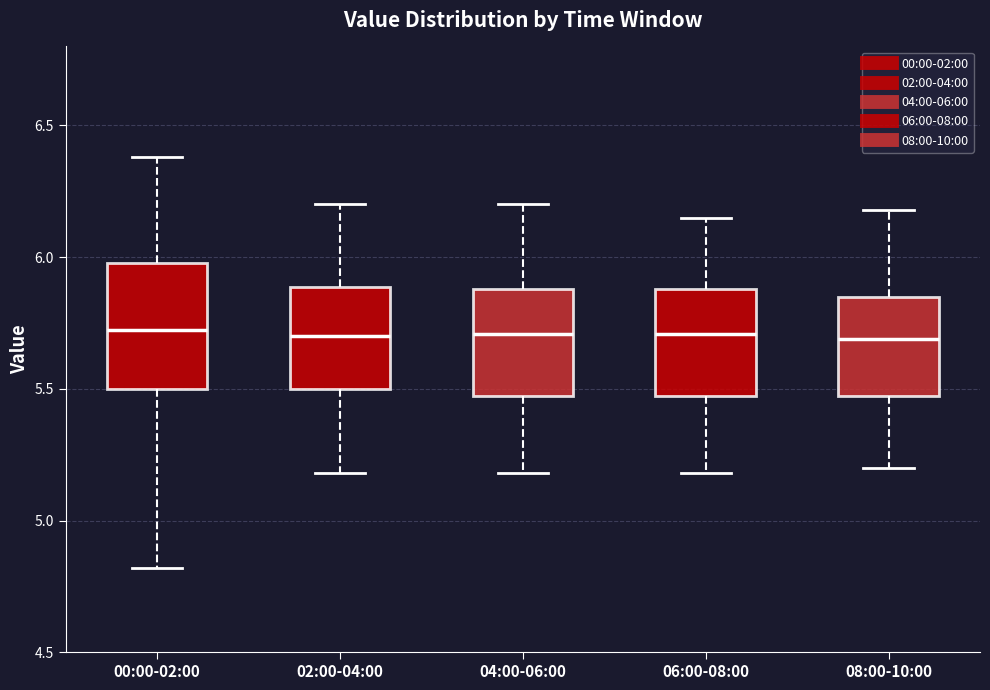

Reading left to right, read every box against the y-axis: the position of its median line, the range the box covers, and the ends of its whiskers. The values are not printed on the chart, so give them approximately, as read against the axis.

00:00-02:00: median 5.75, box 5.50 to 6.00, whiskers 4.80 to 6.40
02:00-04:00: median 5.70, box 5.50 to 5.90, whiskers 5.20 to 6.20
04:00-06:00: median 5.70, box 5.45 to 5.90, whiskers 5.20 to 6.20
06:00-08:00: median 5.70, box 5.45 to 5.90, whiskers 5.20 to 6.15
08:00-10:00: median 5.70, box 5.45 to 5.85, whiskers 5.20 to 6.20